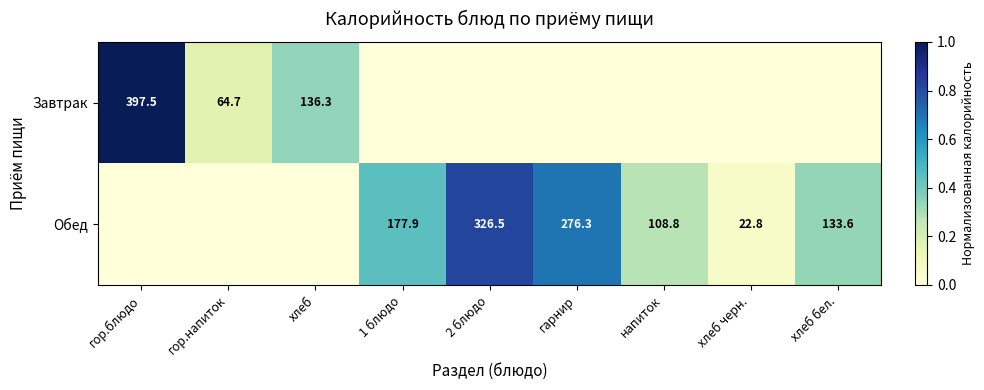

Is the value of Завтрак at хлеб greater than the value of Обед at гарнир?

No